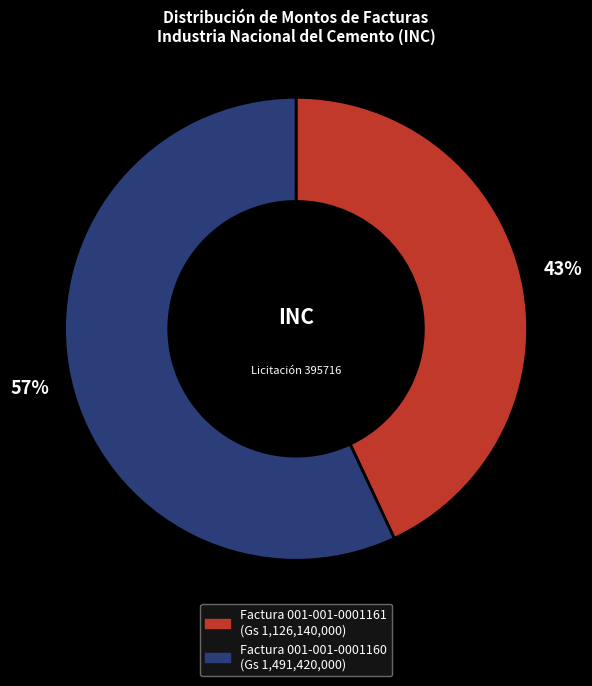

True or false: Factura 001-001-0001160 accounts for 57% of the total.

True